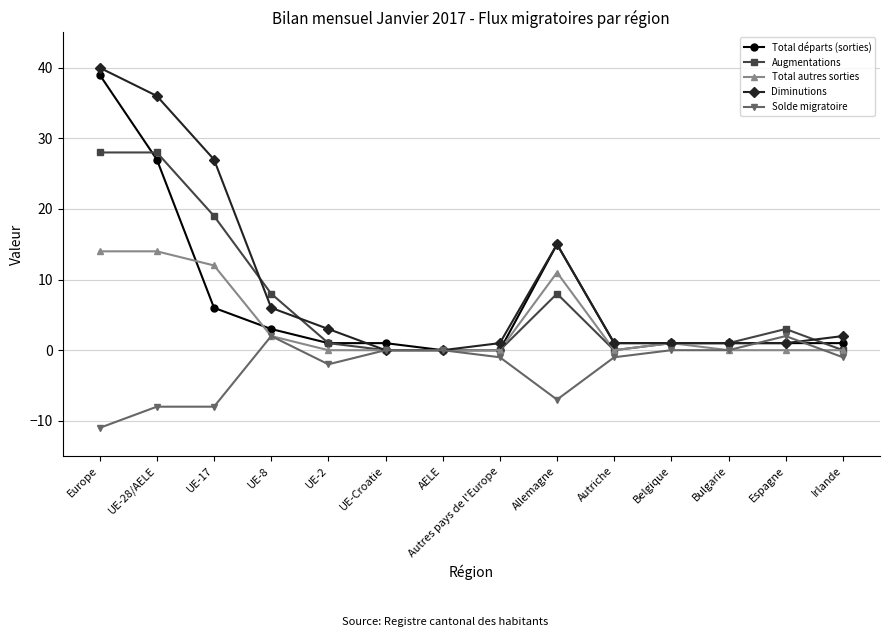

What is the difference between the maximum and minimum values in the Augmentations series?

28